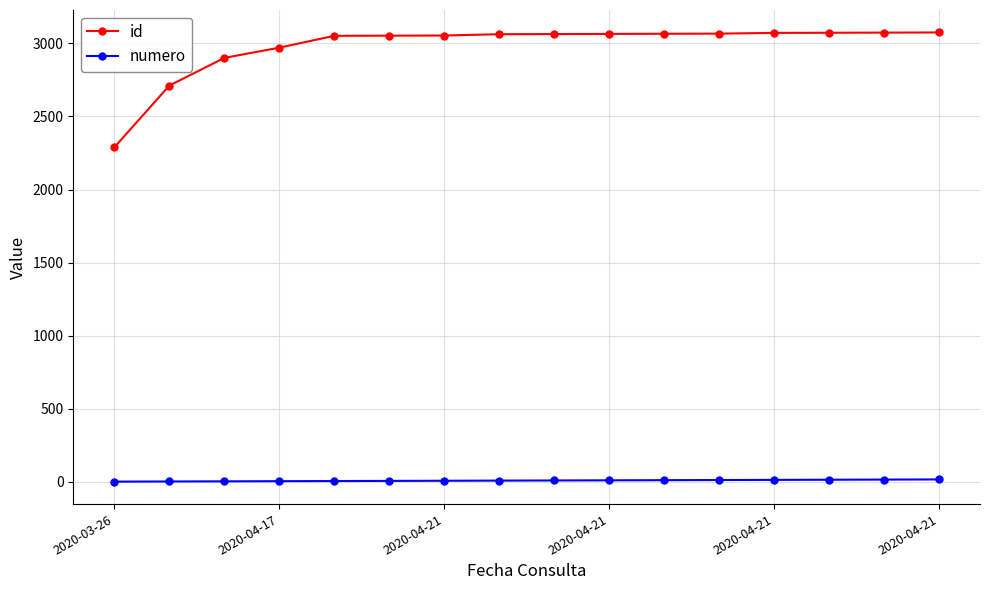

What is the difference between the maximum and minimum values in the numero series?

15